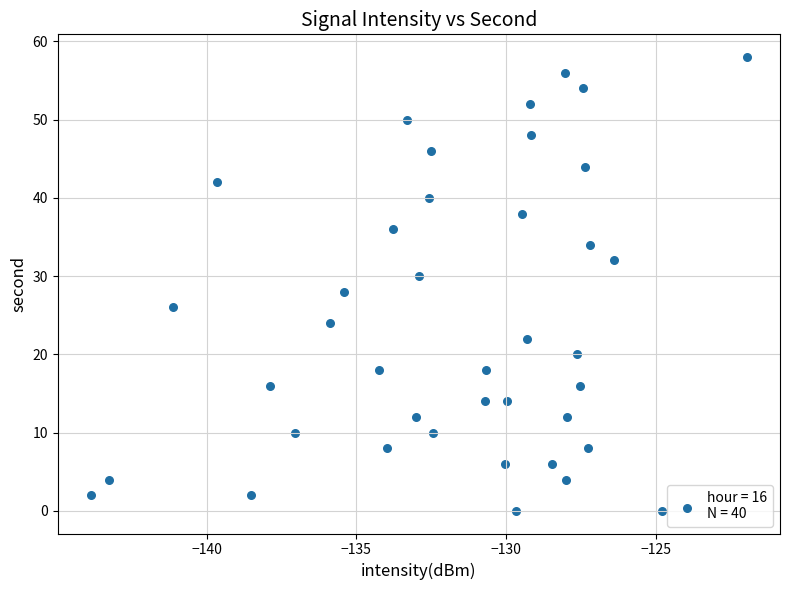

What is the range of Y values (max minus min)?

58